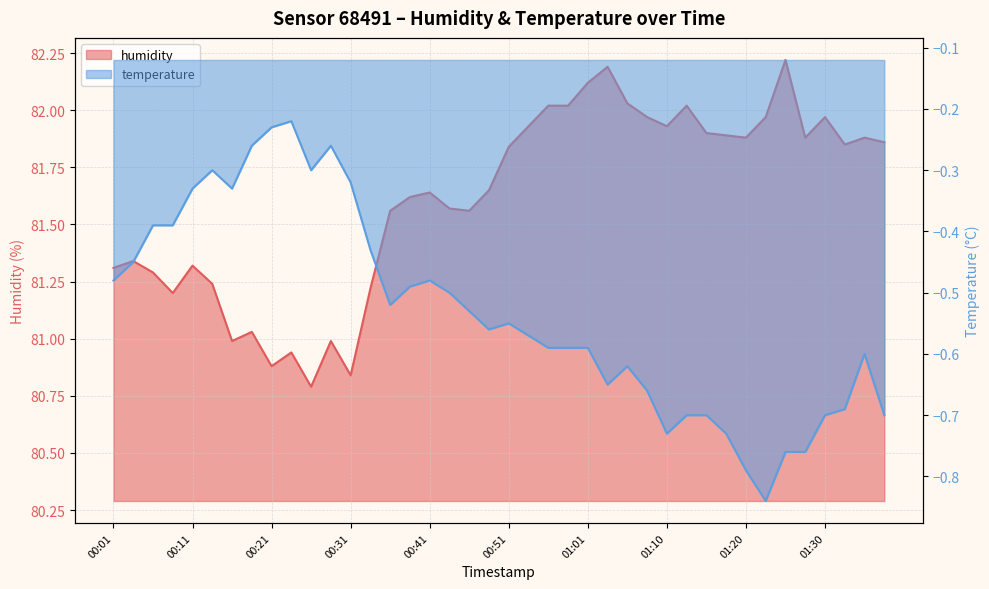

How many interior local peaks does the temperature series have?

7